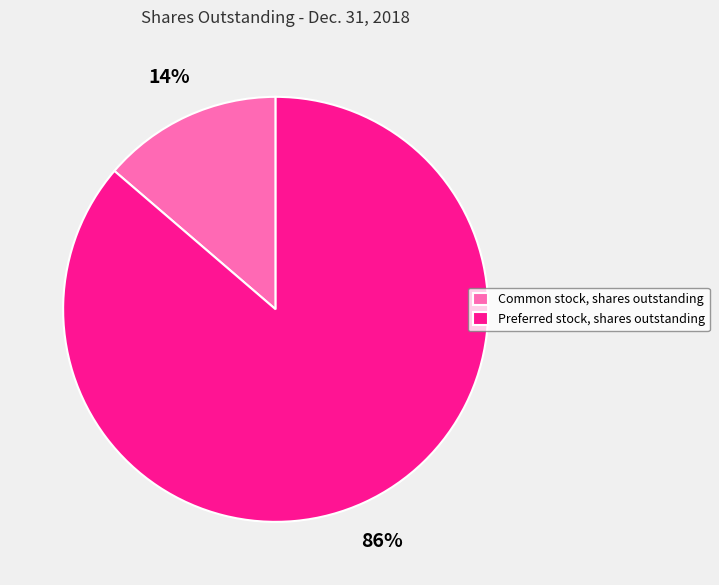

Combined, do Common stock, shares outstanding and Preferred stock, shares outstanding account for over 50%?

Yes